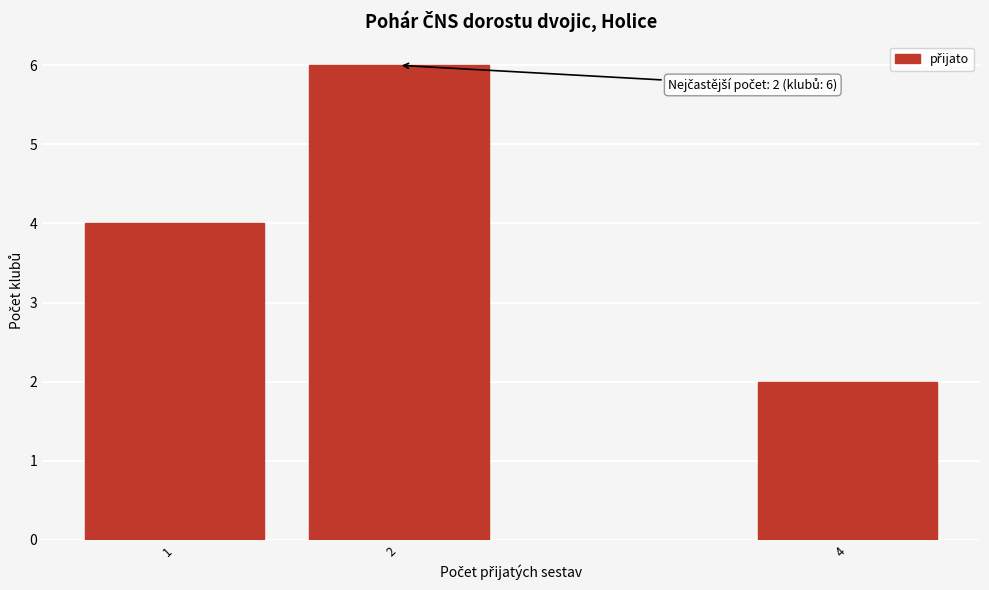

Reading left to right, what are all the values shown in this chart?

4	6	2